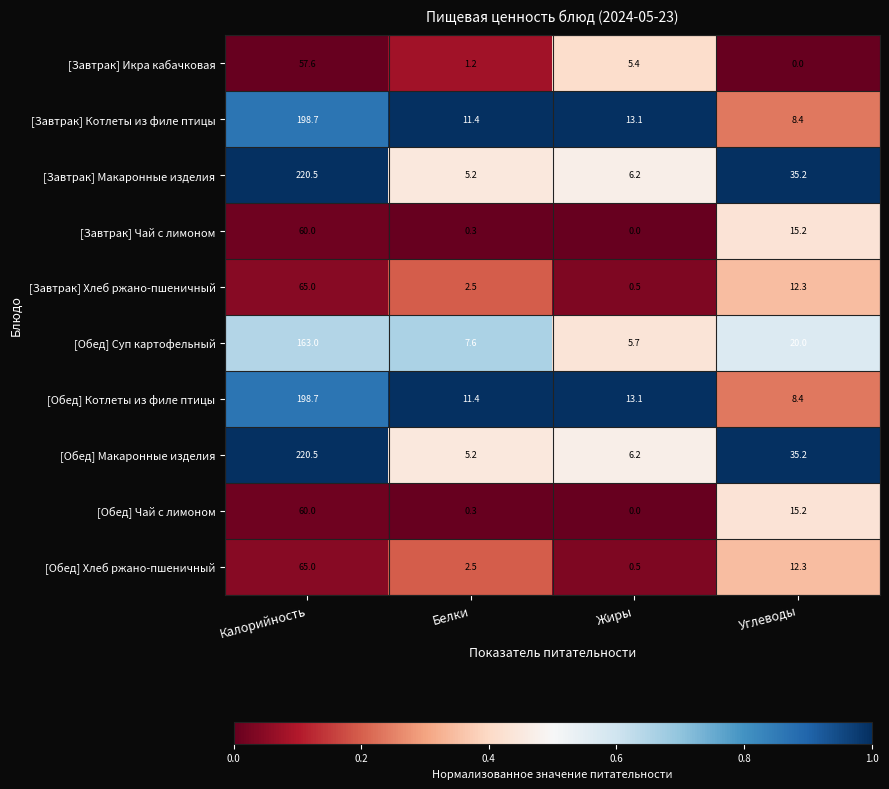

The value of [Завтрак] Макаронные изделия at Жиры is 6.2. True or false?

True